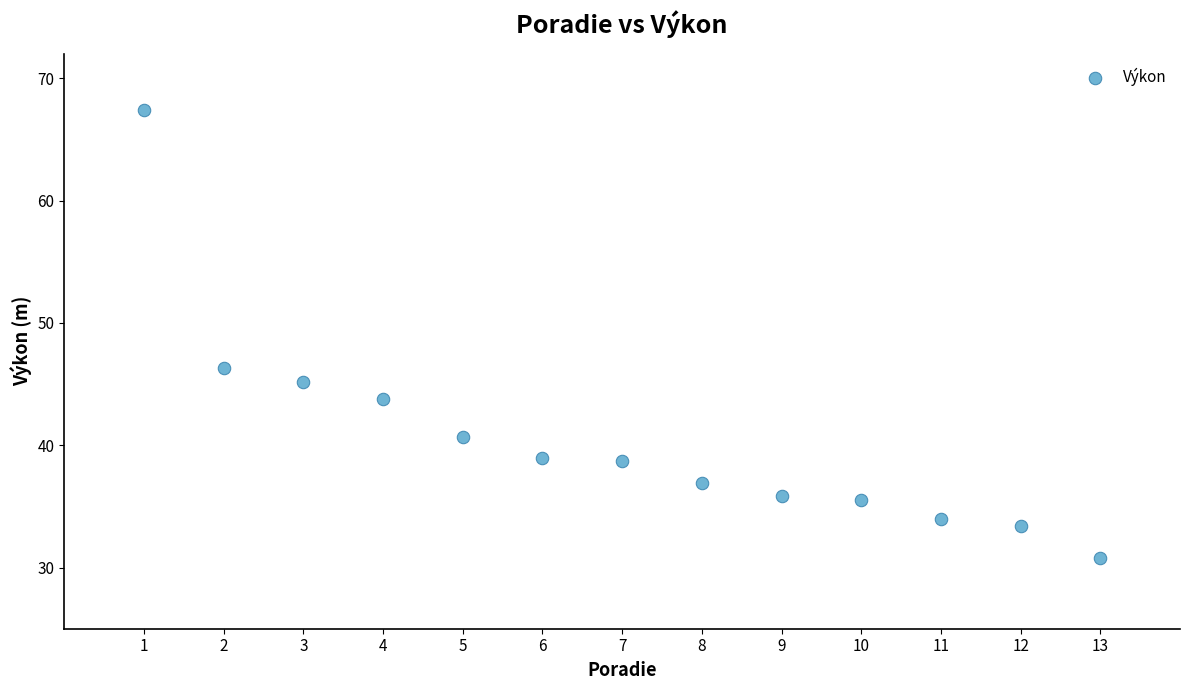

What Y value in the scatter plot is closest to 49?

46.3